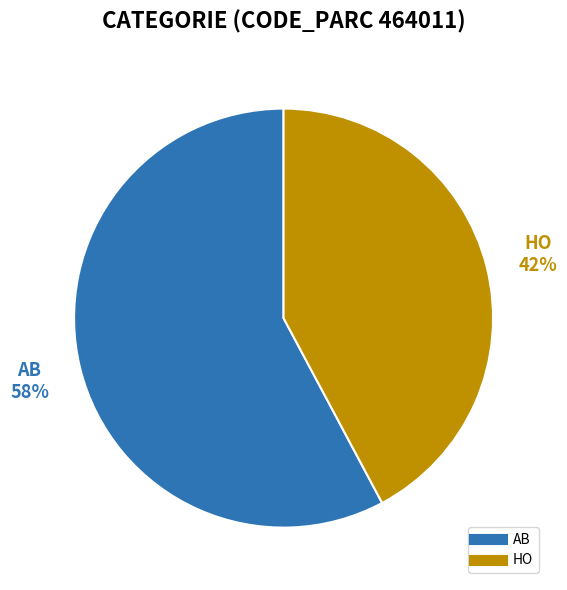

What percentage is the HO slice, to the nearest percent?

42%